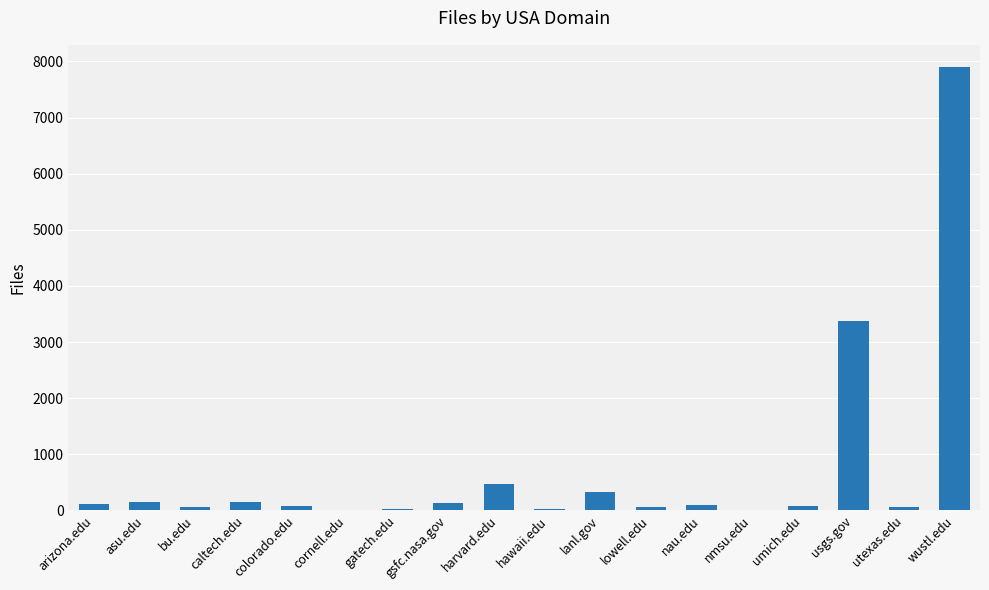

At which label is the value closest to 3953?

usgs.gov